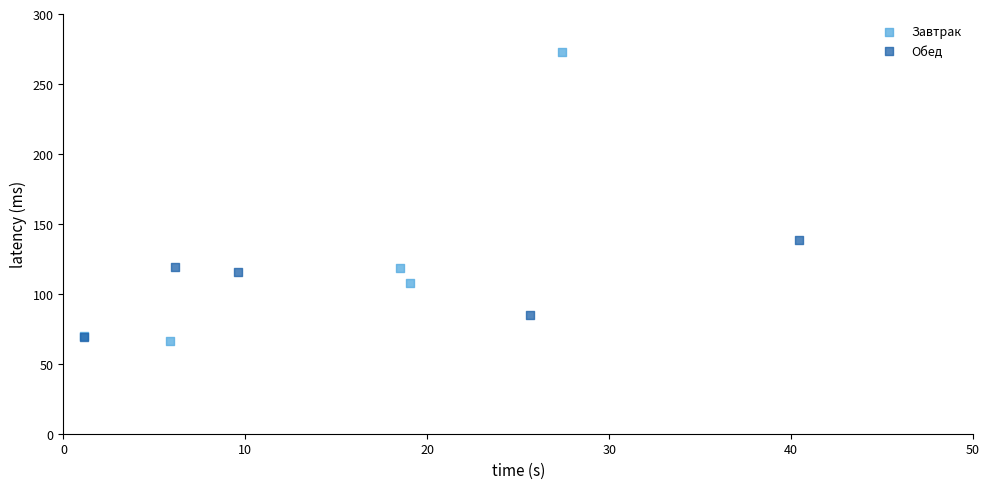

What are all the series names shown in the legend?

Завтрак, Обед